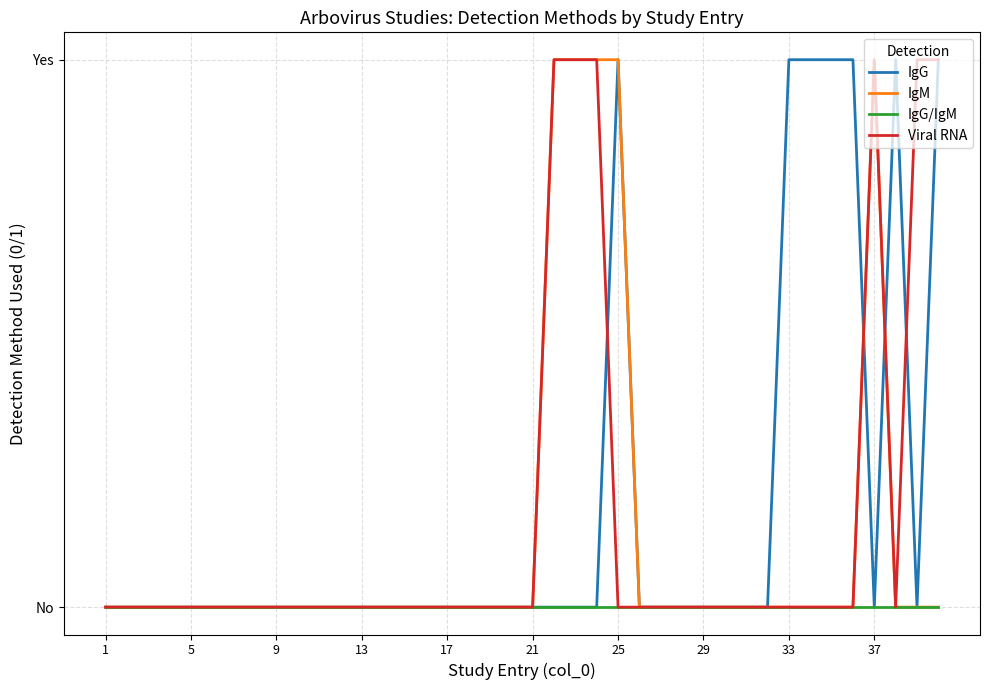

Does the chart display data point markers on the line(s)?

No